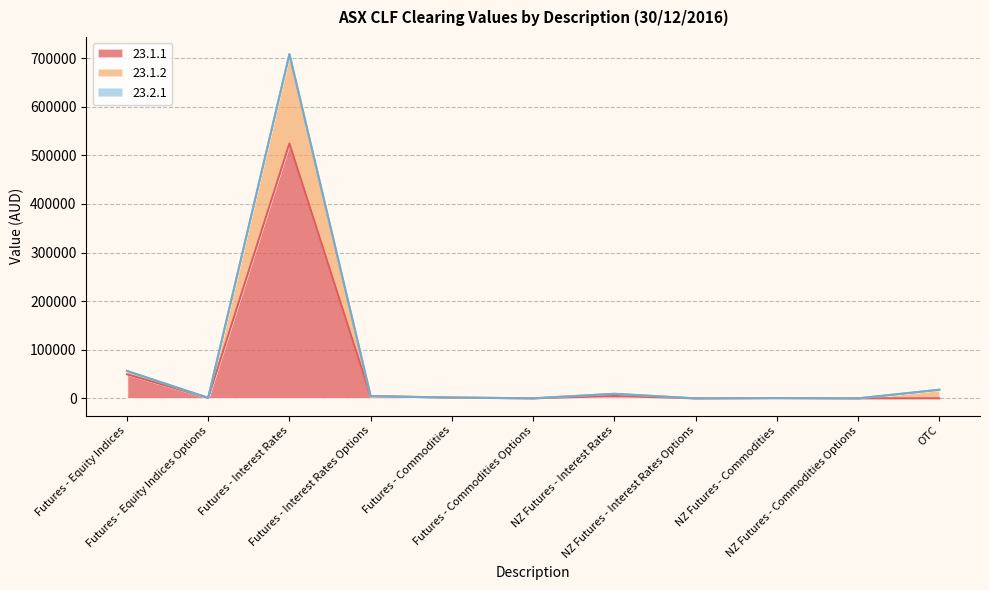

The 23.1.2 series shows 91.7 at Futures - Commodities Options. True or false?

True